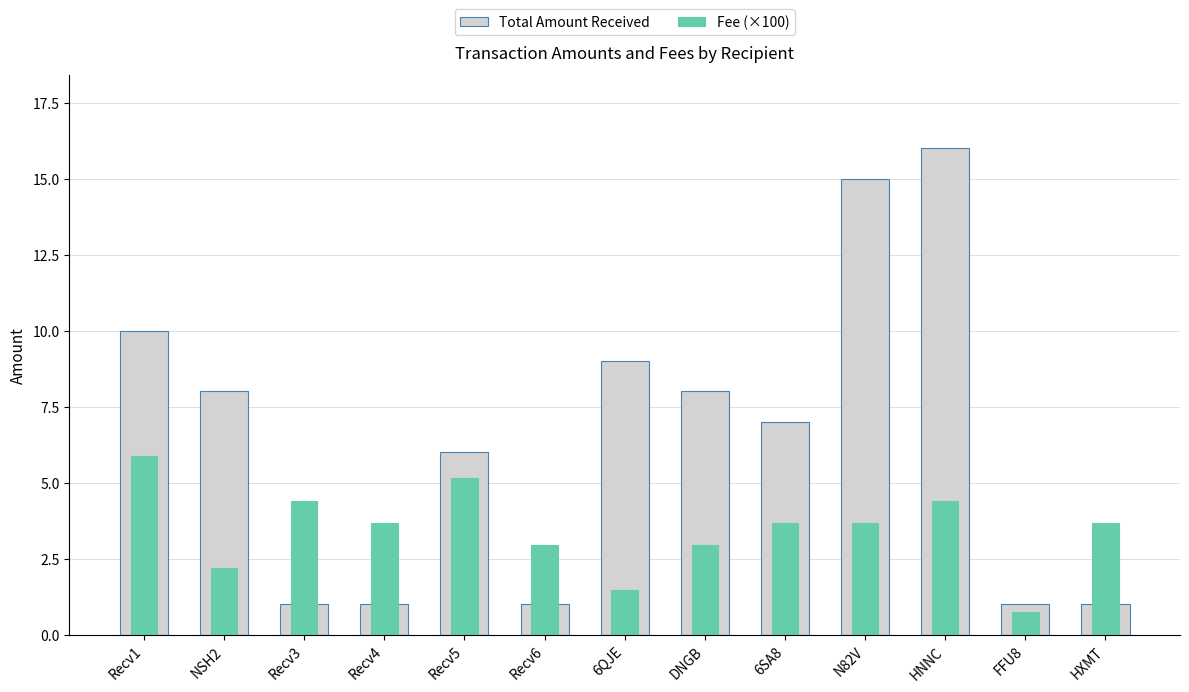

List the labels in order of Fee (×100) value, smallest first.

FFU8, 6QJE, NSH2, Recv6, DNGB, Recv4, 6SA8, N82V, HXMT, Recv3, HNNC, Recv5, Recv1